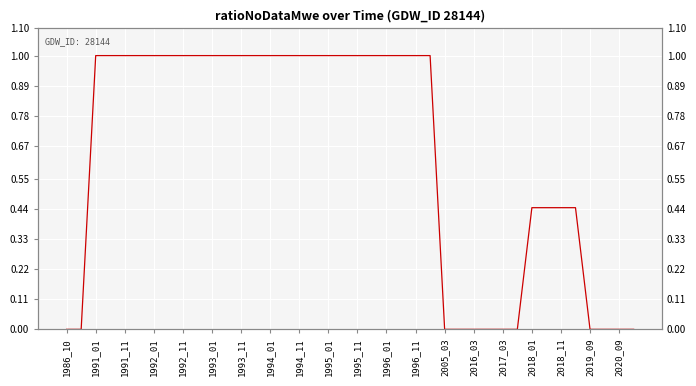

Count the number of categories in the chart.

40